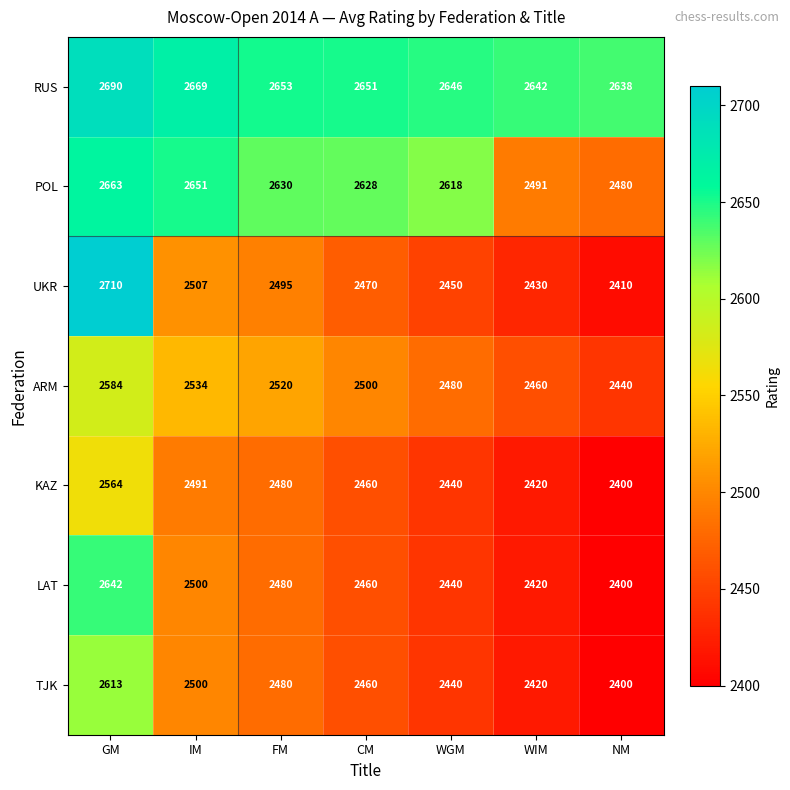

List the labels in order of KAZ value, smallest first.

NM, WIM, WGM, CM, FM, IM, GM